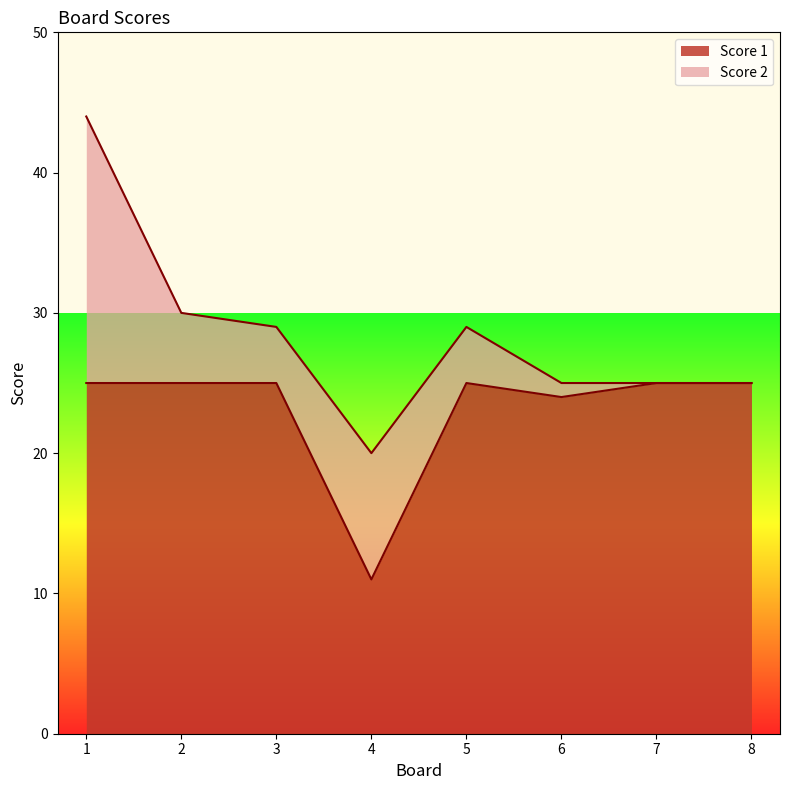

How many lines are shown in the chart?

2